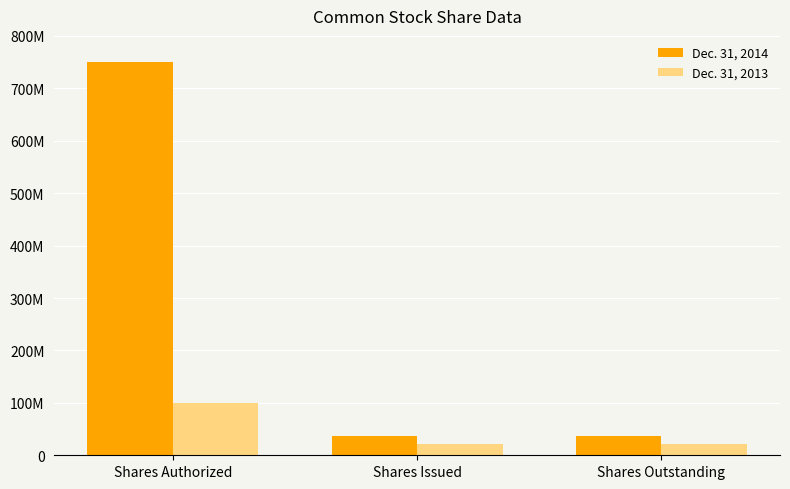

Which label corresponds to the largest value in the chart?

Shares Authorized